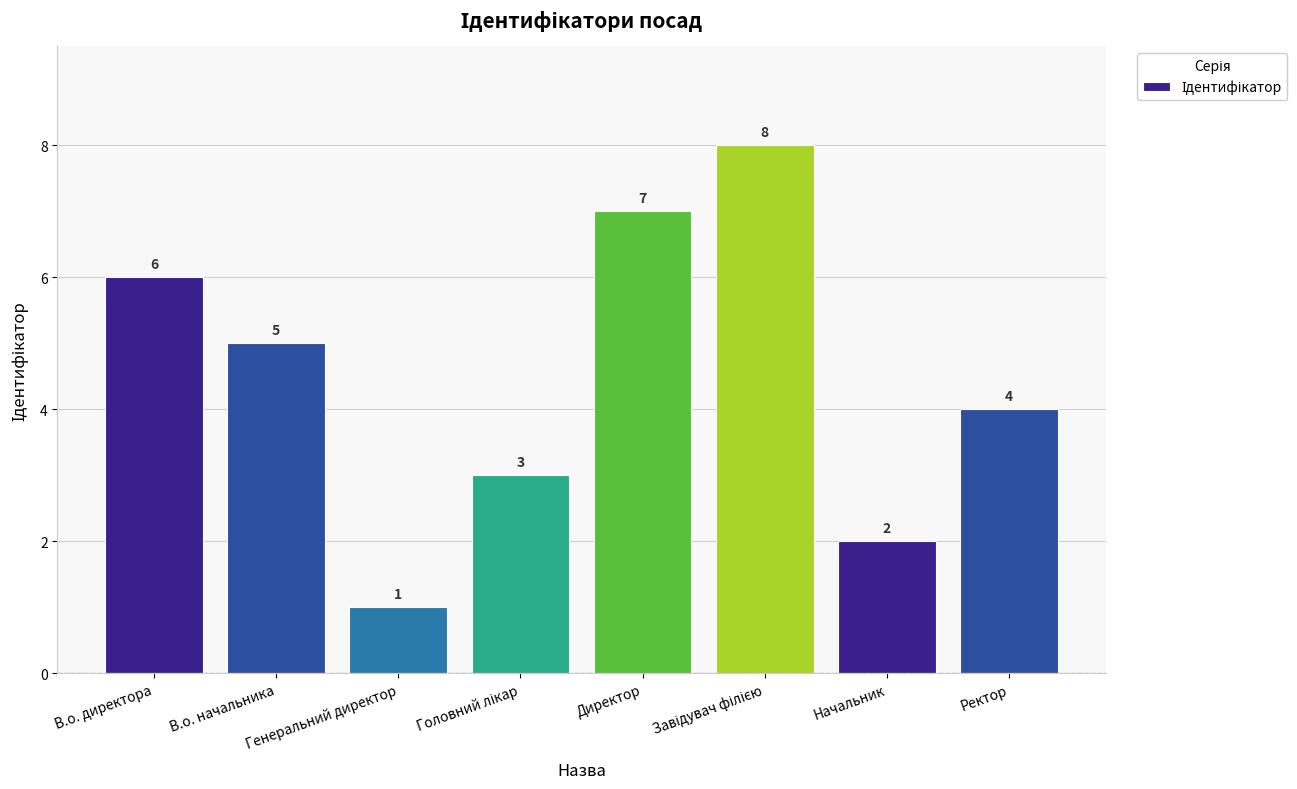

What is the difference between the values at В.о. начальника and Генеральний директор?

4